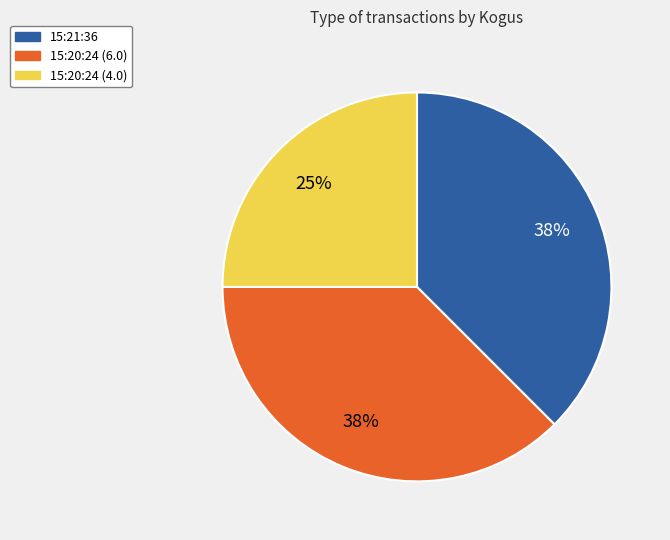

Which category has the smallest portion of the pie?

15:20:24 (4.0)